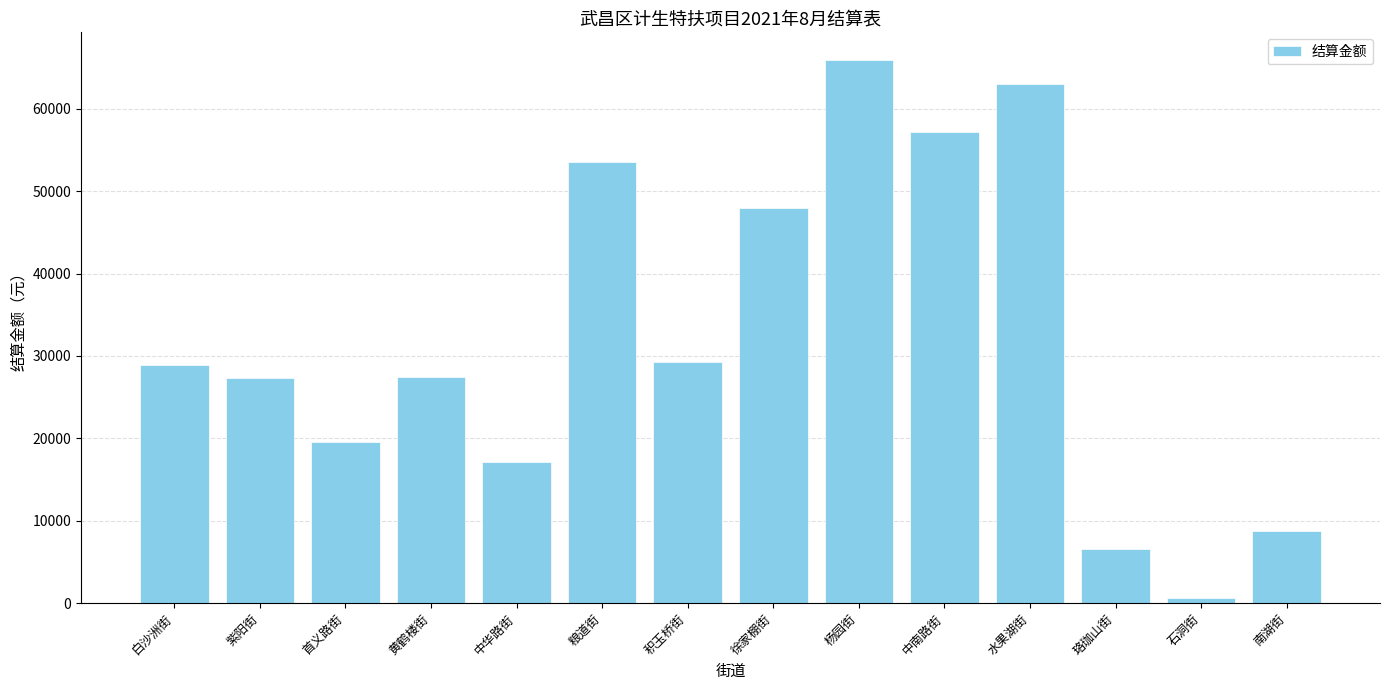

What position from the left is 珞珈山街?

12